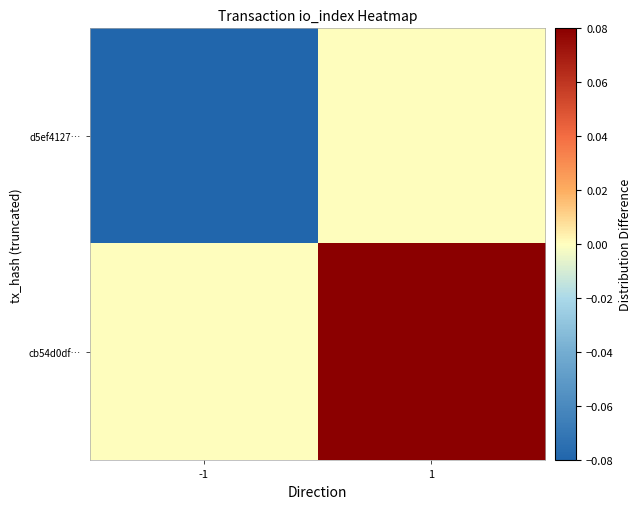

Which has a higher value, 1 or -1?

1